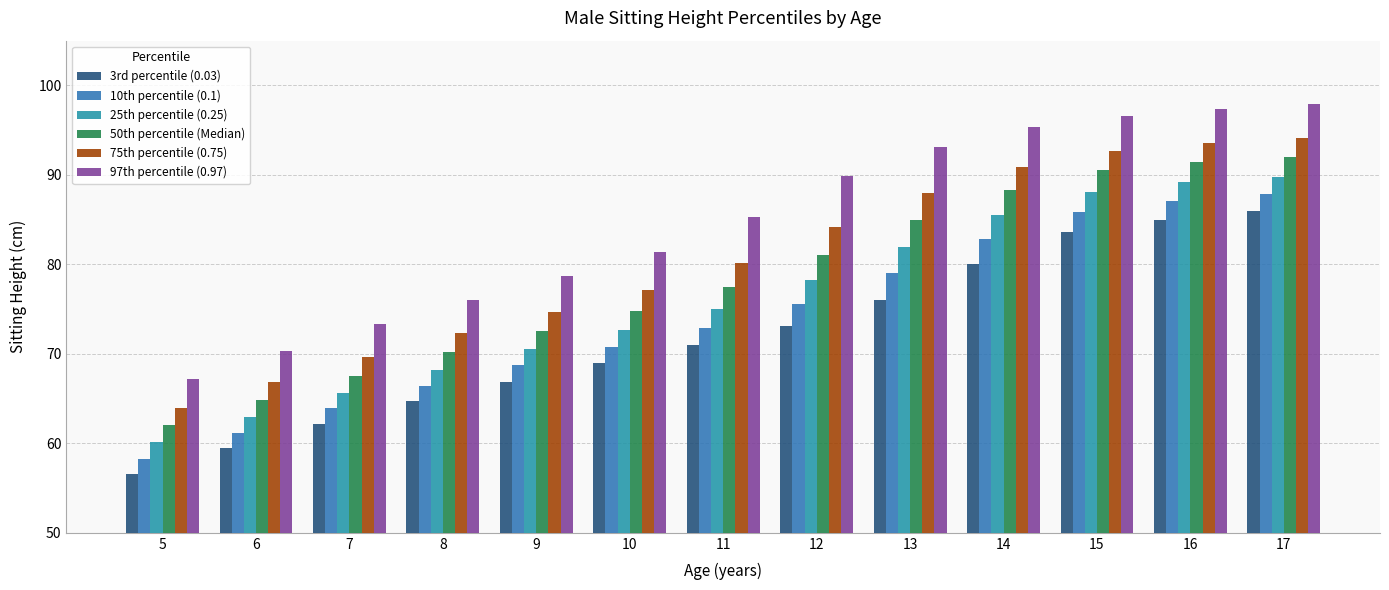

What are all the series names shown in the legend?

3rd percentile (0.03), 10th percentile (0.1), 25th percentile (0.25), 50th percentile (Median), 75th percentile (0.75), 97th percentile (0.97)